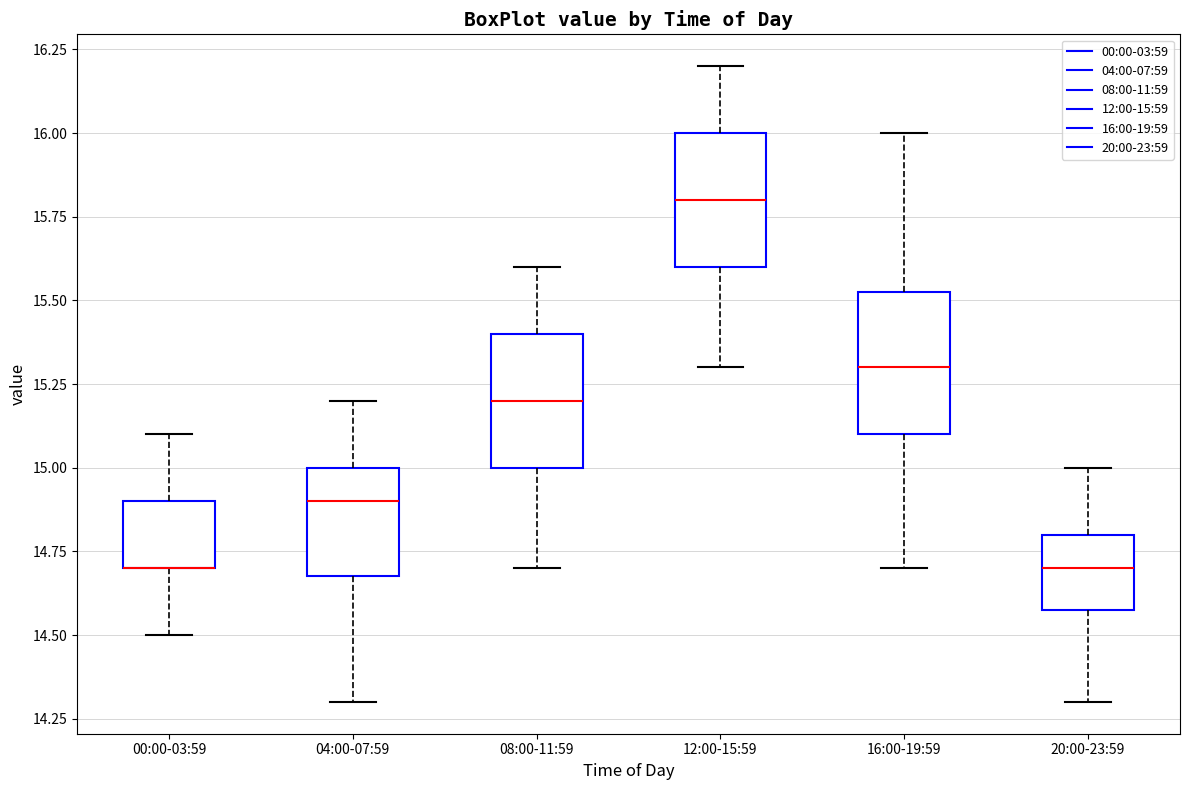

Reading left to right, transcribe this box plot: for each box, give where its median line is, the range the box spans, and where its two whiskers end, as read against the y-axis. The values are not printed on the chart, so give them approximately, as read against the axis.

00:00-03:59: median 14.70 (drawn on the box's lower edge), box 14.70 to 14.90, whiskers 14.50 to 15.10
04:00-07:59: median 14.90, box 14.70 to 15.00, whiskers 14.30 to 15.20
08:00-11:59: median 15.20, box 15.00 to 15.40, whiskers 14.70 to 15.60
12:00-15:59: median 15.80, box 15.60 to 16.00, whiskers 15.30 to 16.20
16:00-19:59: median 15.30, box 15.10 to 15.55, whiskers 14.70 to 16.00
20:00-23:59: median 14.70, box 14.60 to 14.80, whiskers 14.30 to 15.00